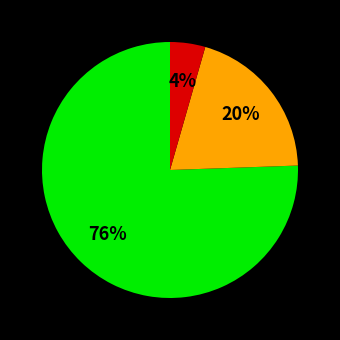

Count the number of slices in the pie.

3